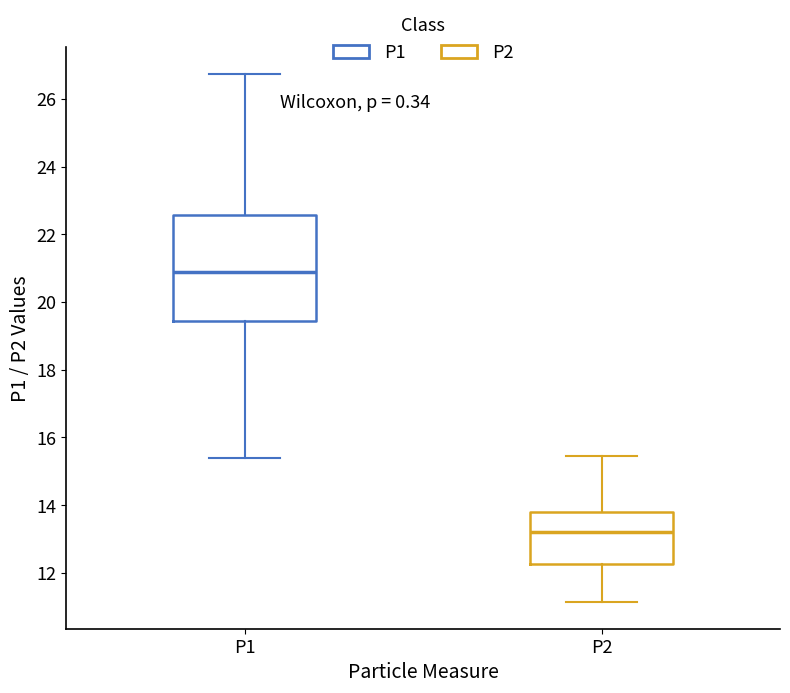

Comparing the boxes themselves (not the whiskers), which one is the tallest?

P1